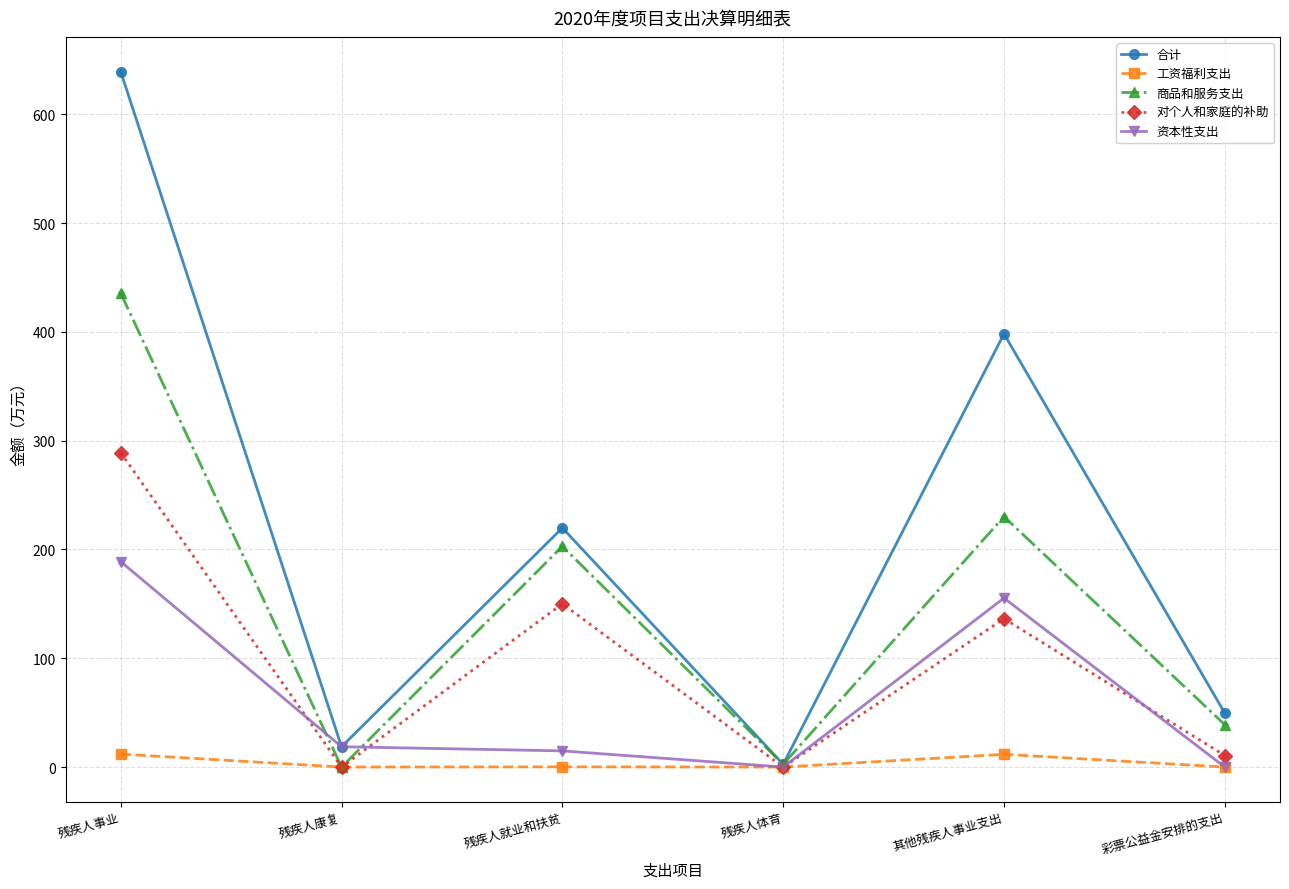

At how many categories does at least one series exceed 633?

1